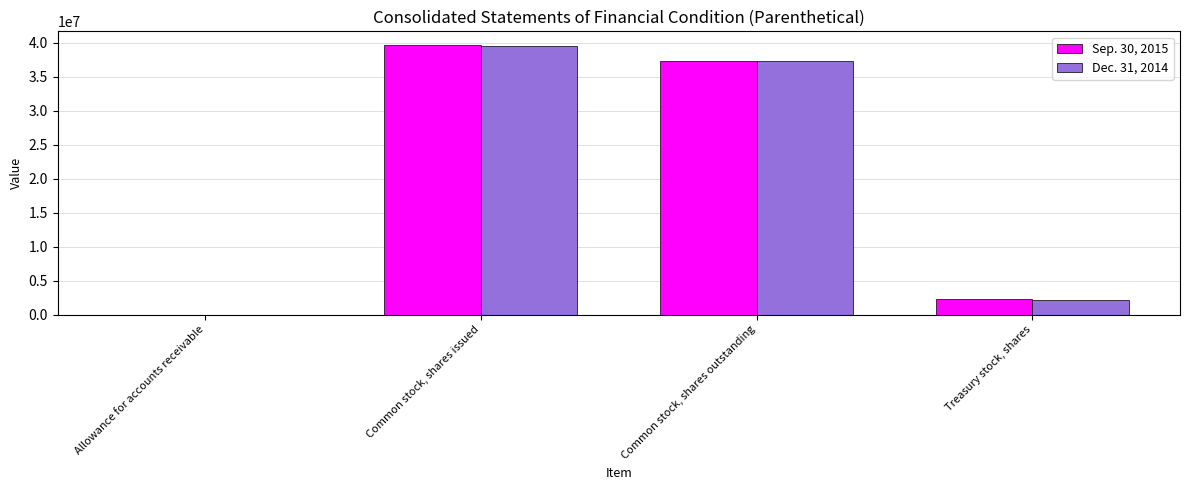

Are the bars horizontal?

No